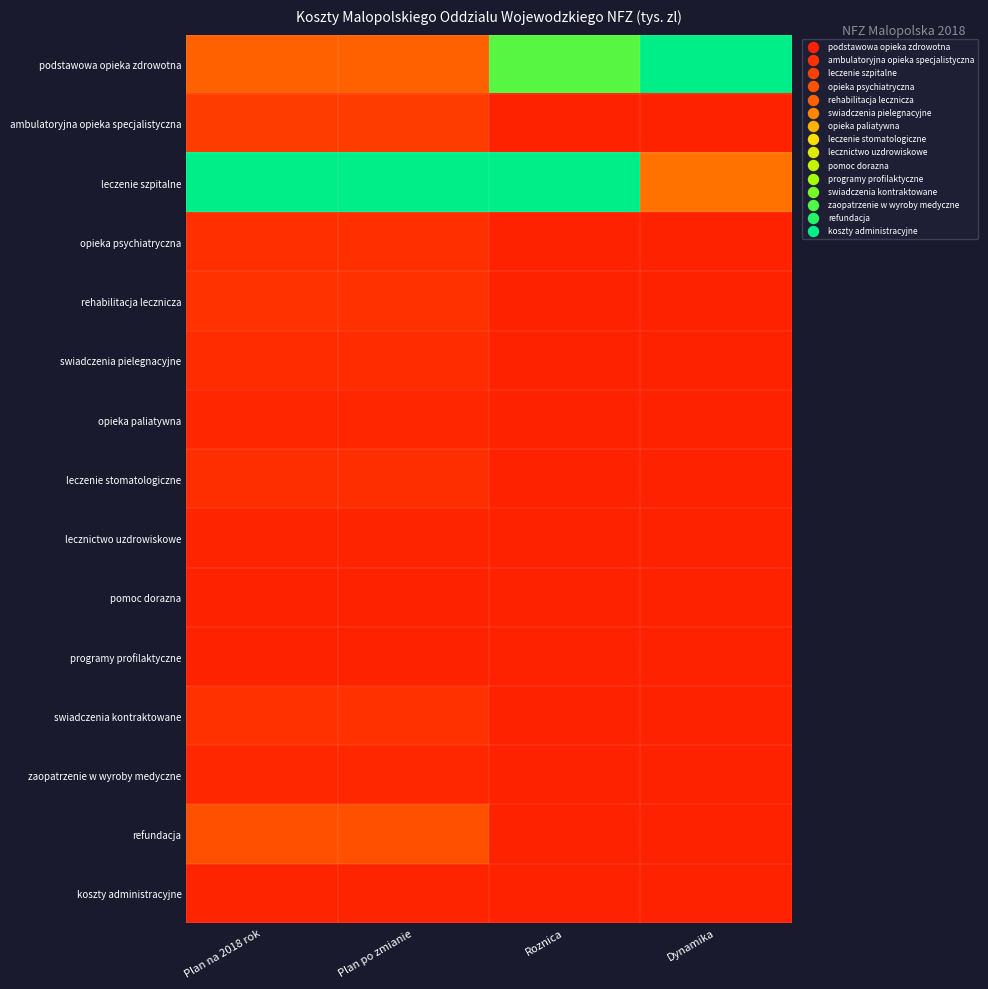

Which series has the largest range (max minus min)?

podstawowa opieka zdrowotna